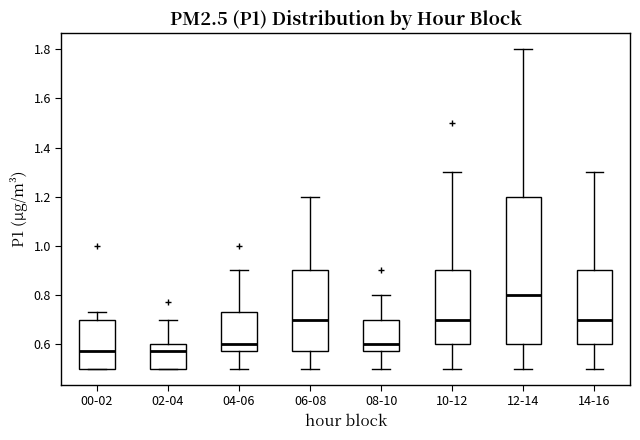

Reading left to right, transcribe this box plot: for each box, give where its median line is, the range the box spans, and where its two whiskers end, as read against the y-axis. The values are not printed on the chart, so give them approximately, as read against the axis.

00-02: median 0.58, box 0.50 to 0.70, whiskers 0.50 to 0.74
02-04: median 0.58, box 0.50 to 0.60, whiskers 0.50 to 0.70
04-06: median 0.60, box 0.58 to 0.74, whiskers 0.50 to 0.90
06-08: median 0.70, box 0.58 to 0.90, whiskers 0.50 to 1.20
08-10: median 0.60, box 0.58 to 0.70, whiskers 0.50 to 0.80
10-12: median 0.70, box 0.60 to 0.90, whiskers 0.50 to 1.30
12-14: median 0.80, box 0.60 to 1.20, whiskers 0.50 to 1.80
14-16: median 0.70, box 0.60 to 0.90, whiskers 0.50 to 1.30